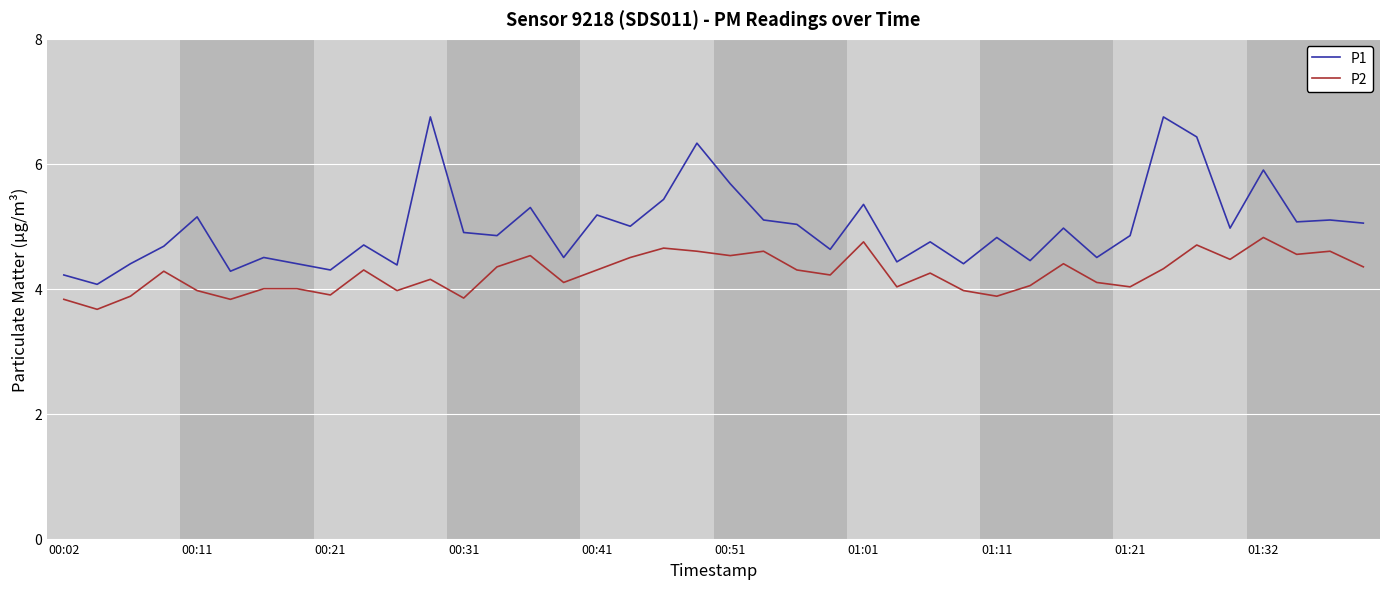

True or false: P2 and P1 intersect in this chart.

False